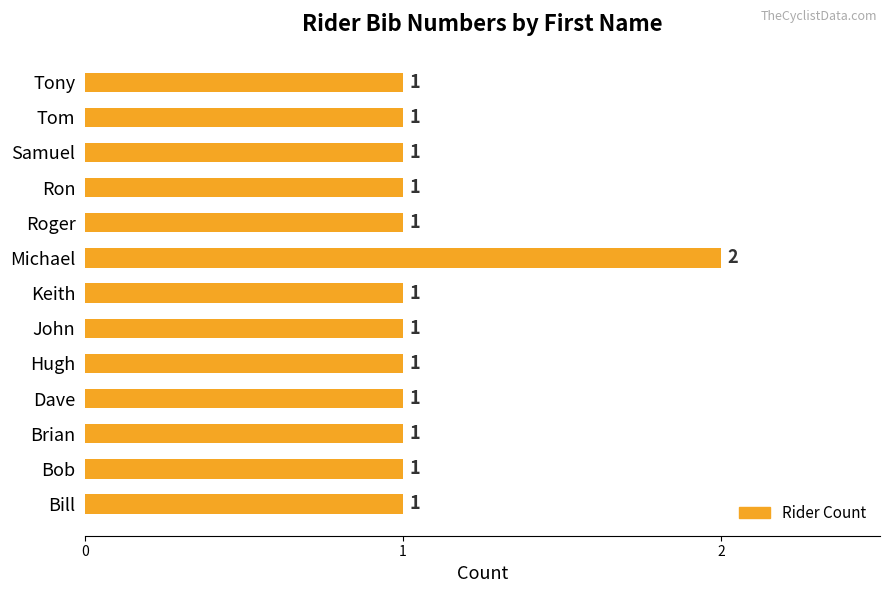

The value at Hugh is 2. True or false?

False